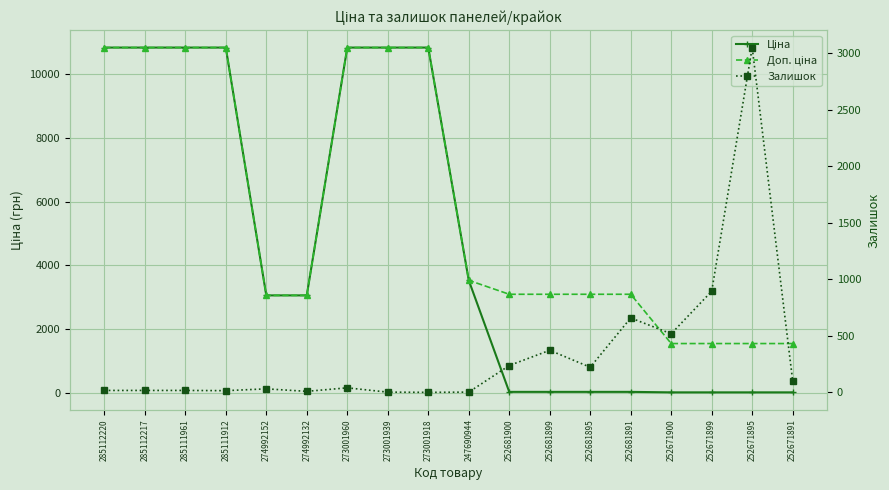

At how many categories does at least one series exceed 3228?

8